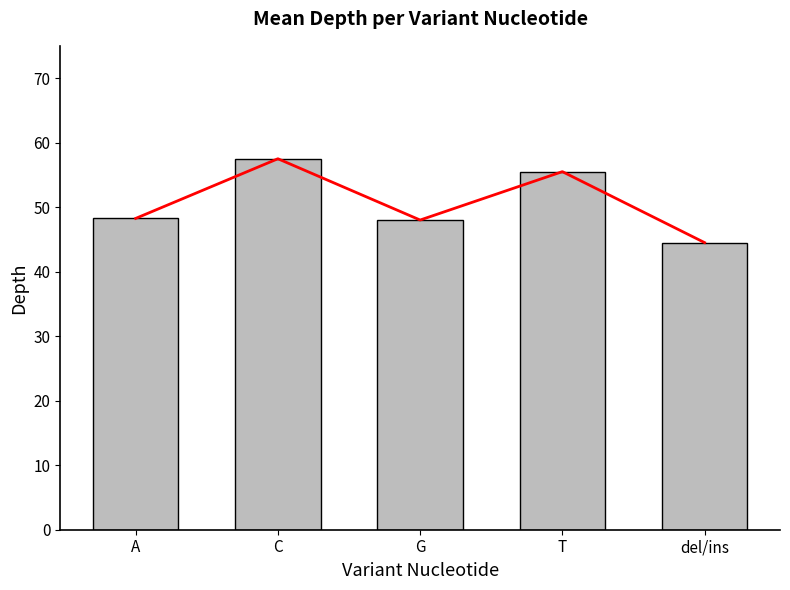

What is the label of the 4th bar from the left?

T